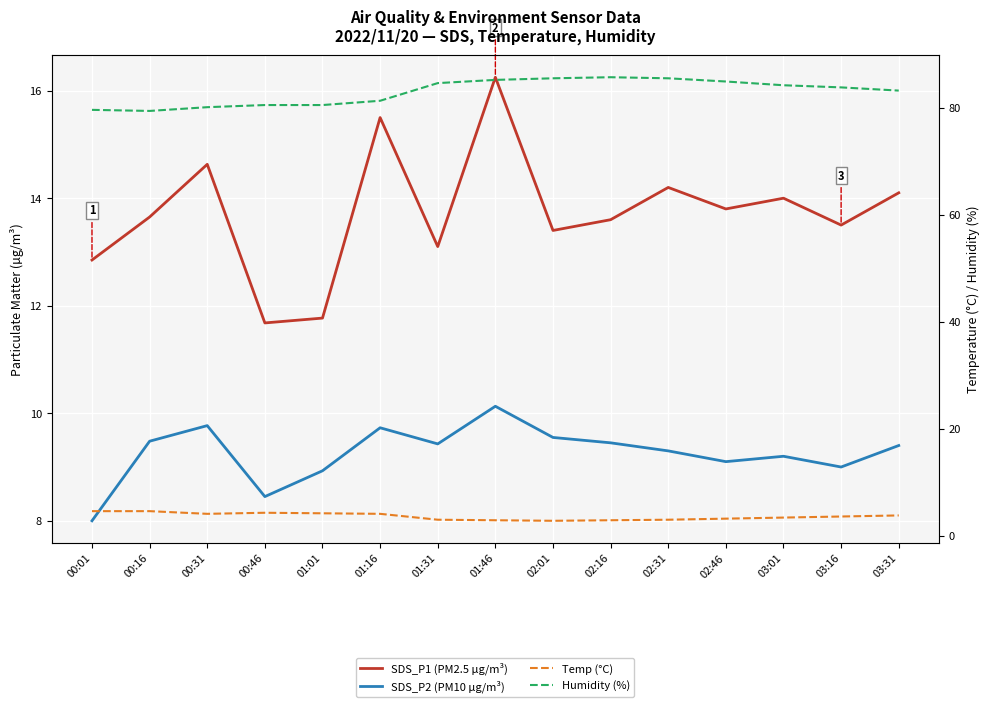

True or false: Temp (°C) and SDS_P2 (PM10 µg/m³) cross at least once.

False